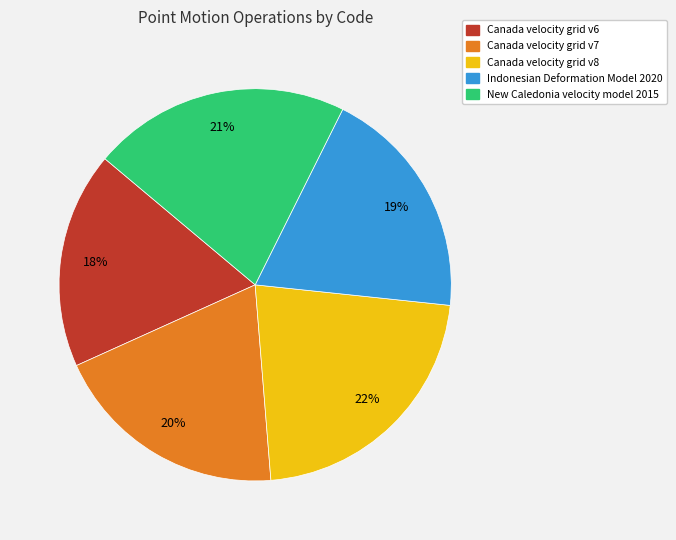

What is the smallest slice in the pie chart?

Canada velocity grid v6